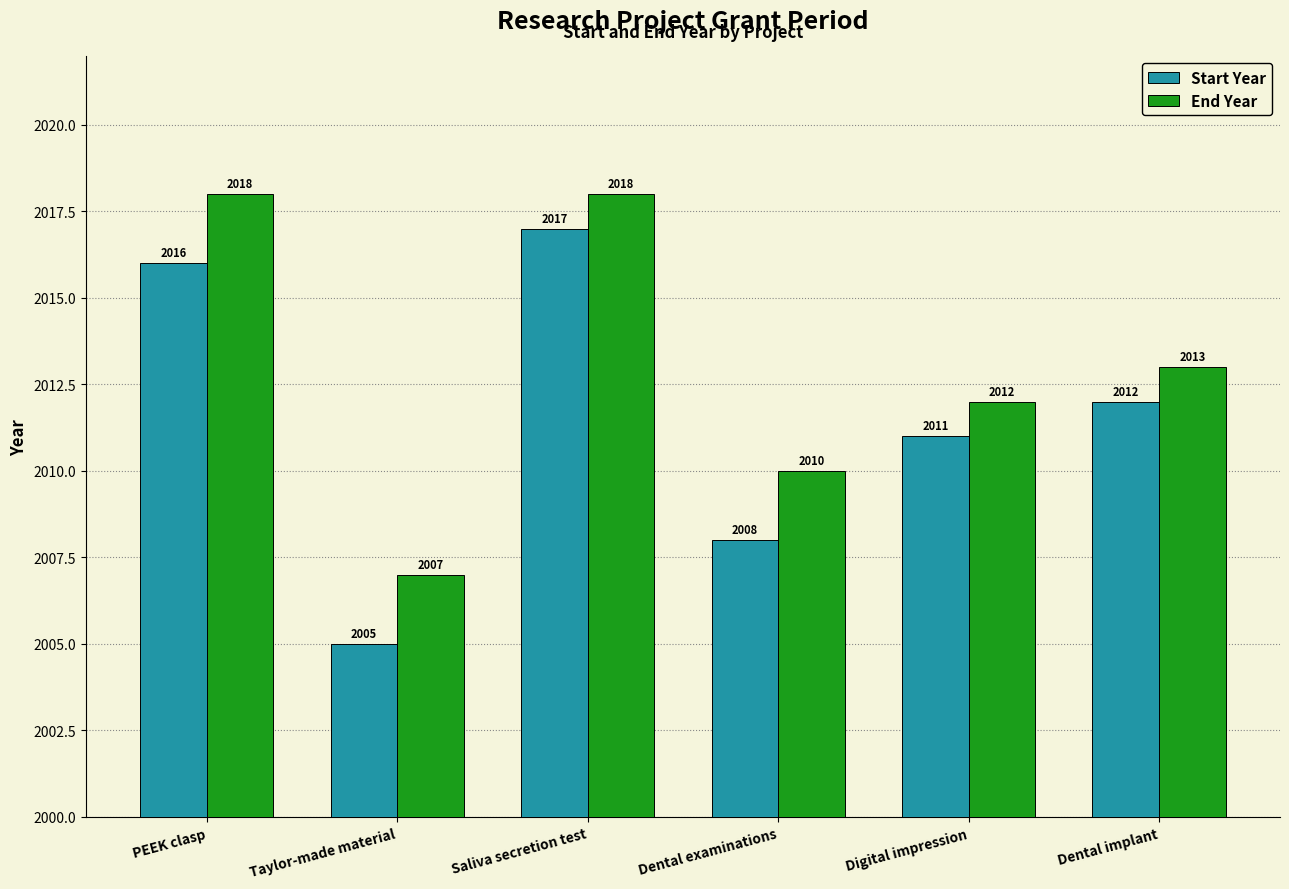

What is the sum of the Start Year values at Taylor-made material and Dental examinations?

4013